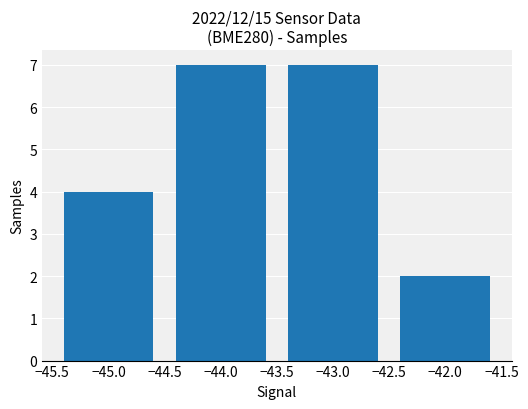

The chart shows a value of 4 at −45.0. True or false?

True